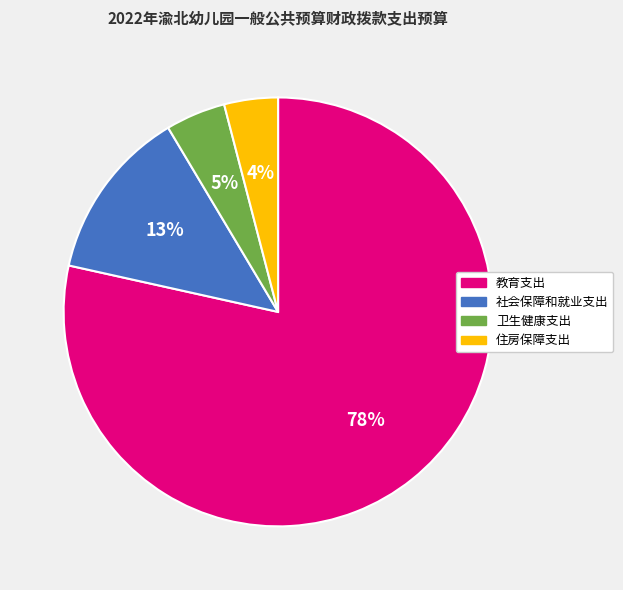

Is it true that 社会保障和就业支出 is 13% of the pie?

True